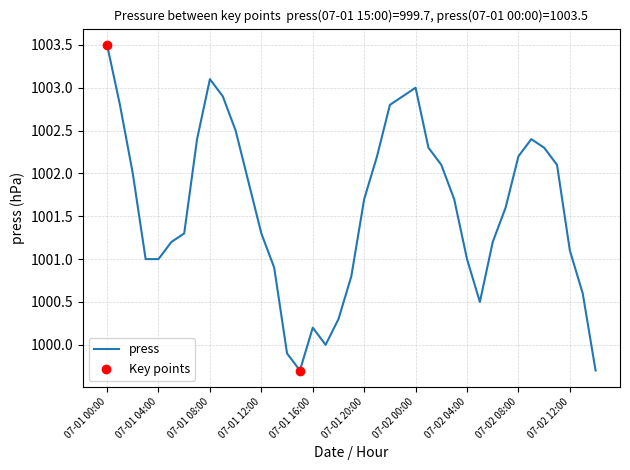

What is the greatest value displayed?

1003.5